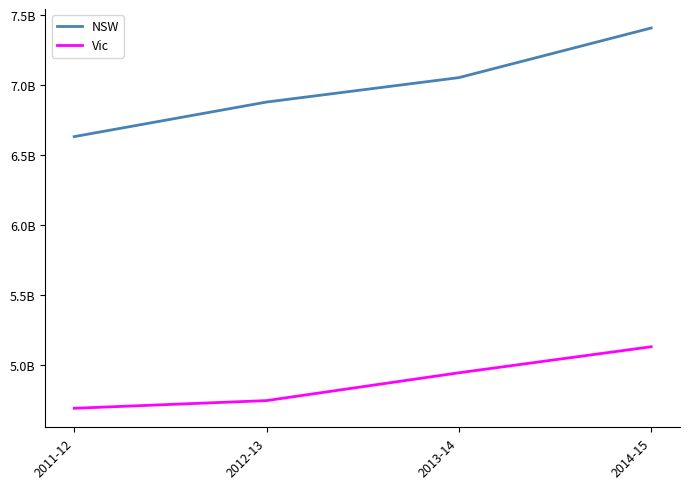

What is the total value across all series at 2013-14?

11992879000